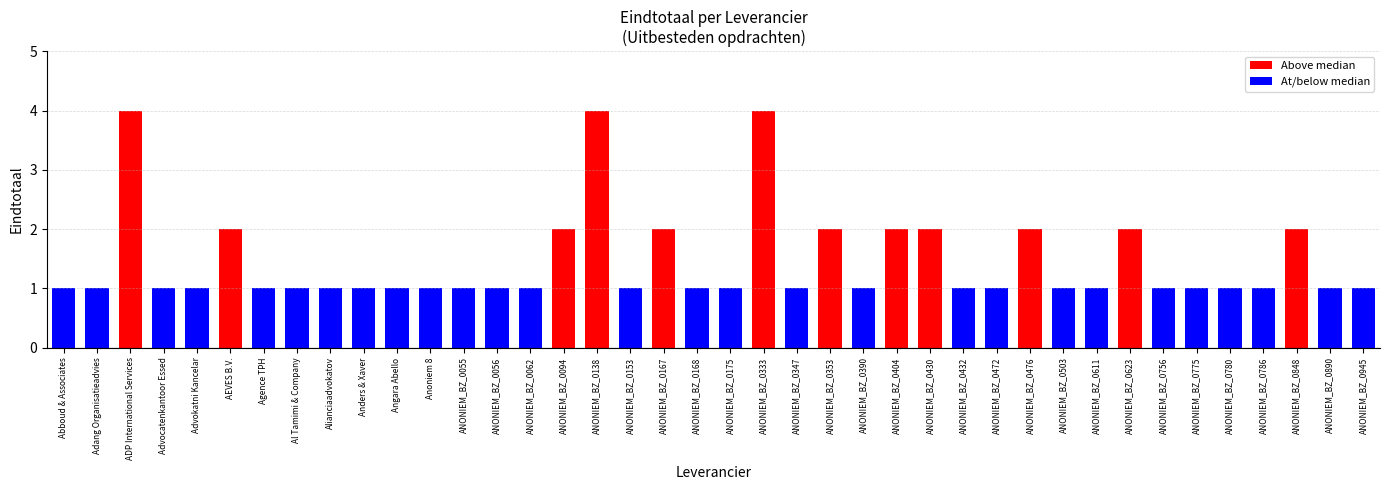

What is the minimum value shown in the chart?

1